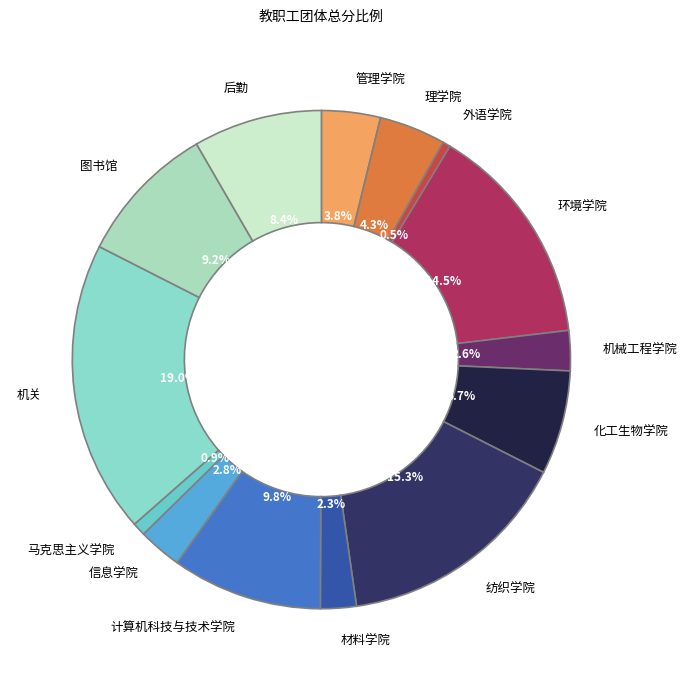

Which category has the biggest portion of the pie?

机关